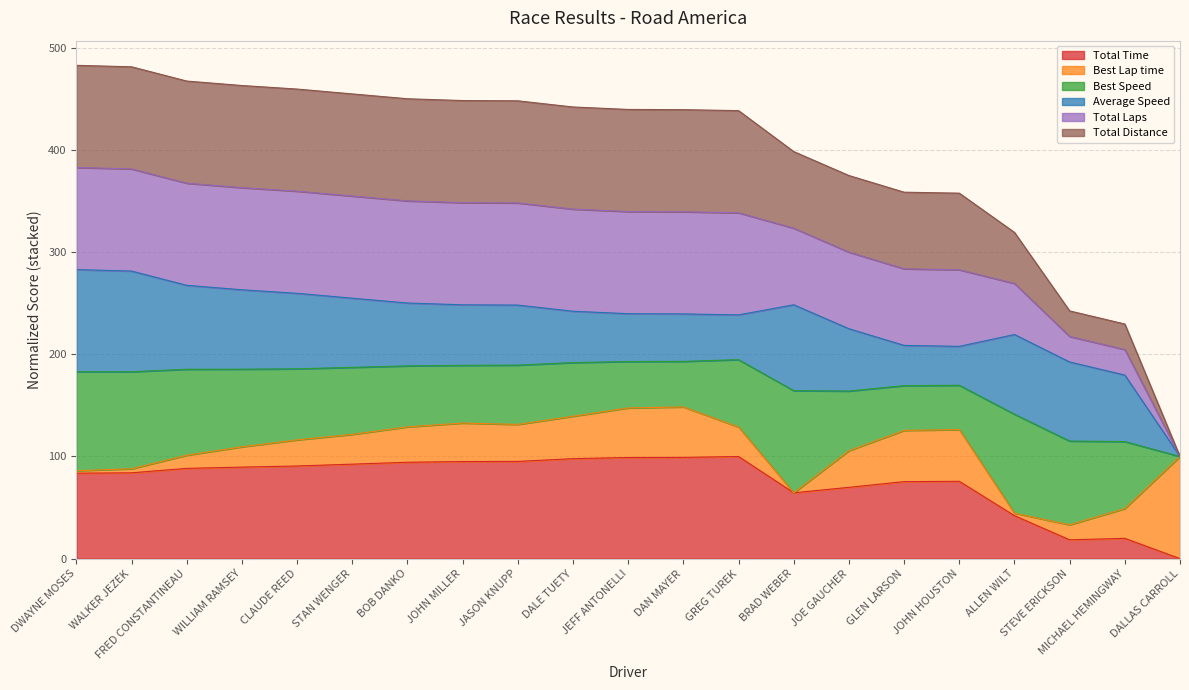

Rank the categories by Total Distance value from highest to lowest.

DWAYNE MOSES, WALKER JEZEK, FRED CONSTANTINEAU, WILLIAM RAMSEY, CLAUDE REED, STAN WENGER, BOB DANKO, JOHN MILLER, JASON KNUPP, DALE TUETY, JEFF ANTONELLI, DAN MAYER, GREG TUREK, BRAD WEBER, JOE GAUCHER, GLEN LARSON, JOHN HOUSTON, ALLEN WILT, STEVE ERICKSON, MICHAEL HEMINGWAY, DALLAS CARROLL